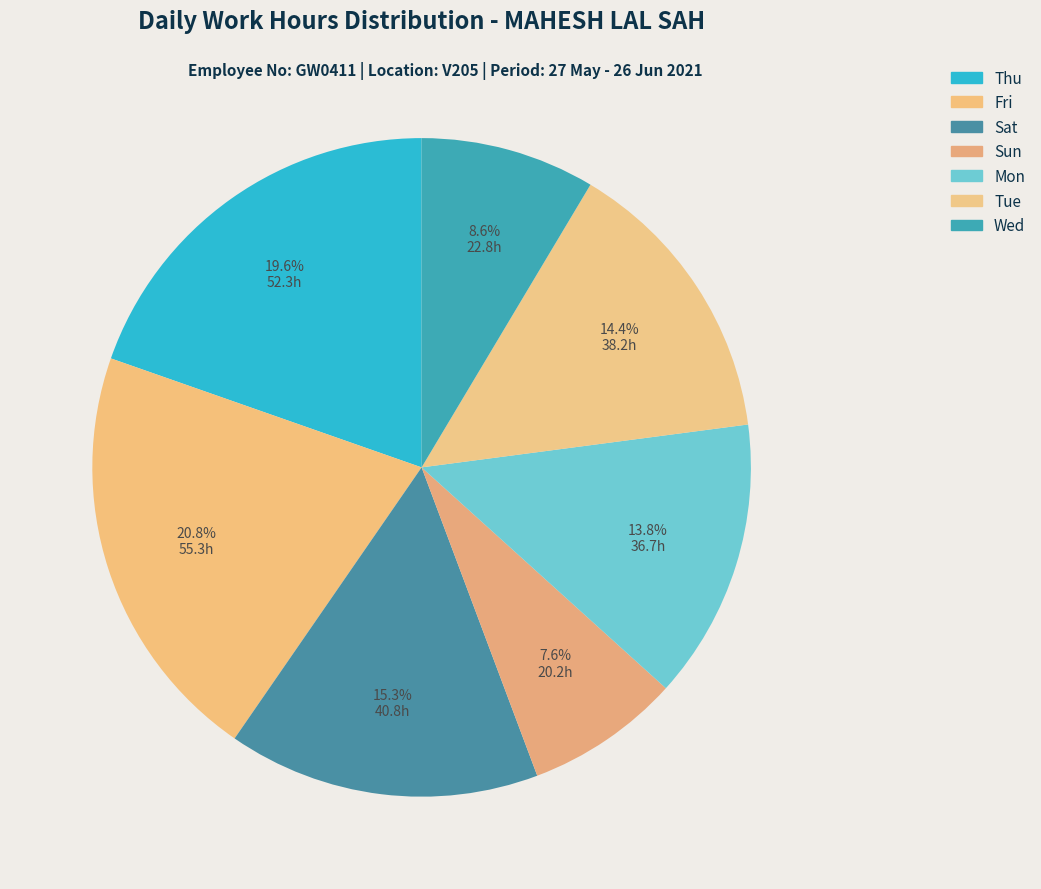

Count the number of slices in the pie.

7